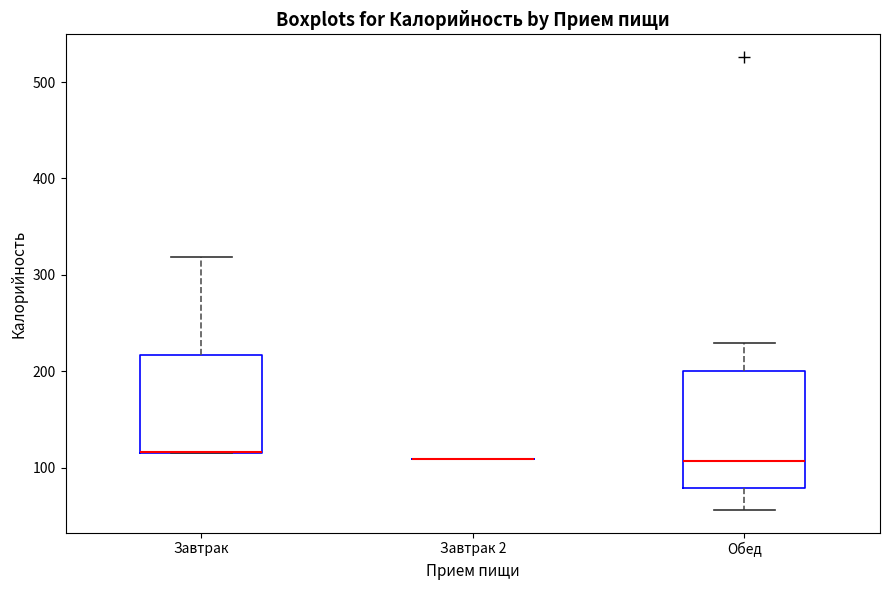

Comparing the boxes themselves (not the whiskers), which one is the tallest?

Обед